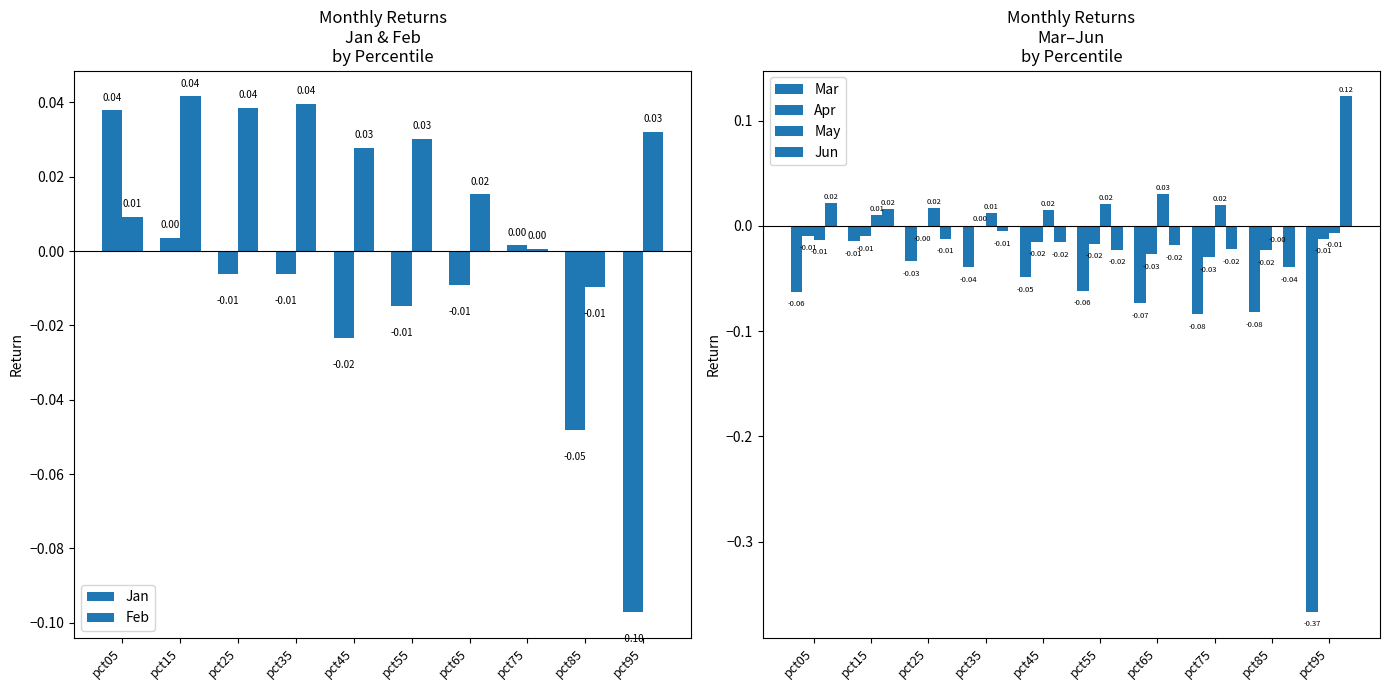

At pct15, list the series in order from largest to smallest.

Feb, Jun, May, Jan, Apr, Mar